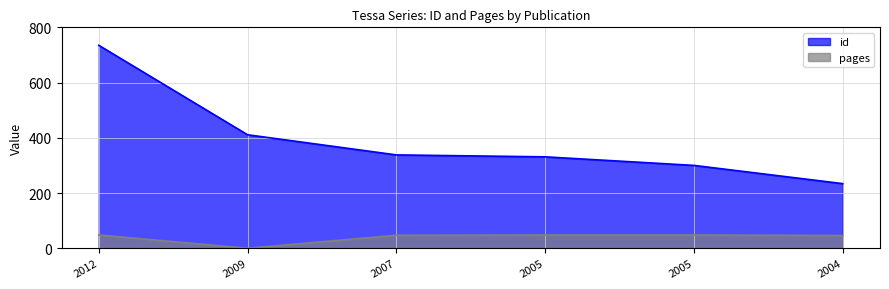

What are all the series names shown in the legend?

id, pages